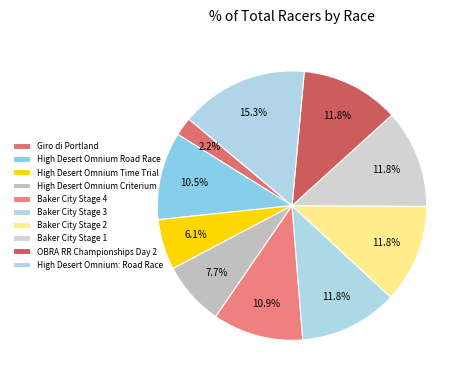

Between OBRA RR Championships Day 2 and Baker City Stage 3, which is larger?

OBRA RR Championships Day 2